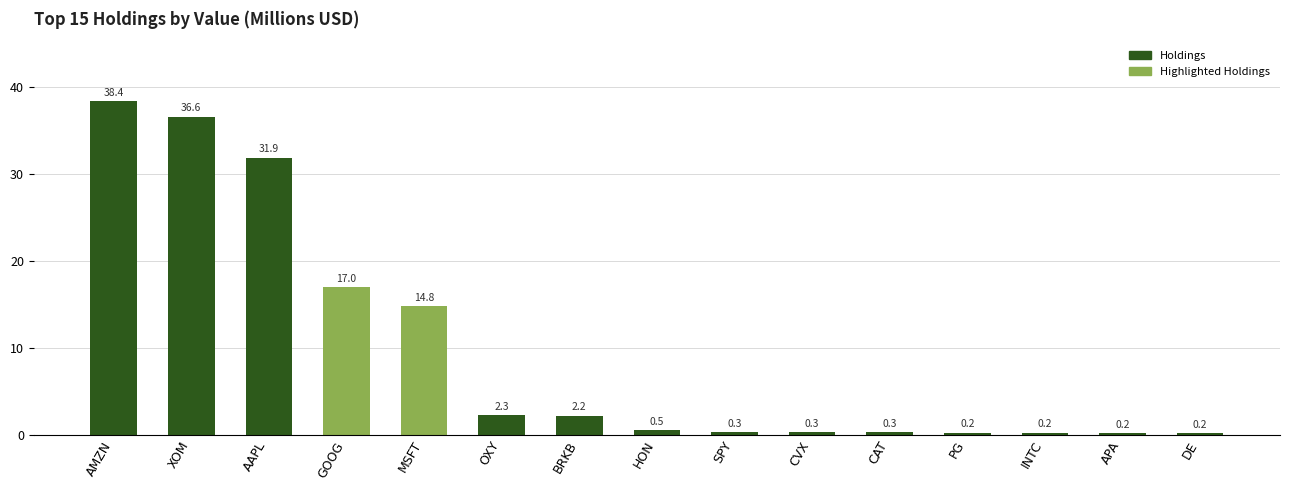

Between GOOG and MSFT, which is larger?

GOOG